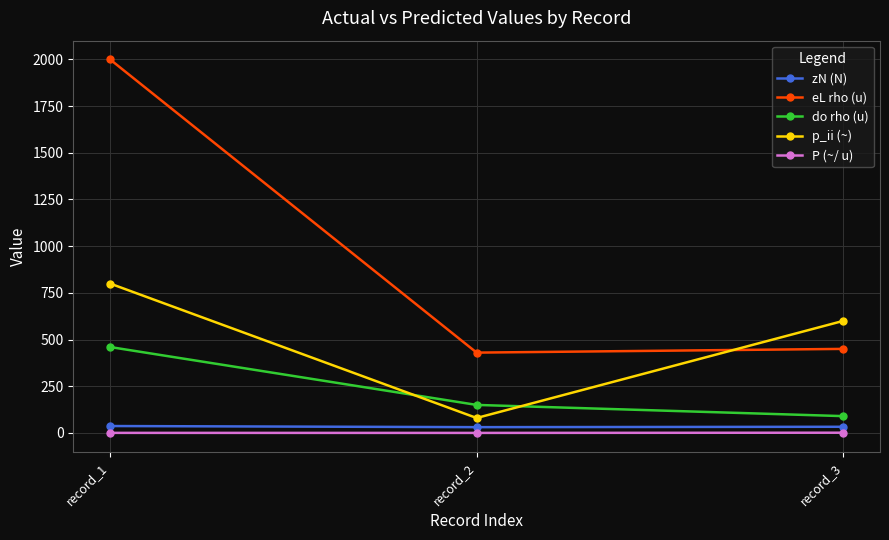

List the labels in order of do rho (u) value, largest first.

record_1, record_2, record_3